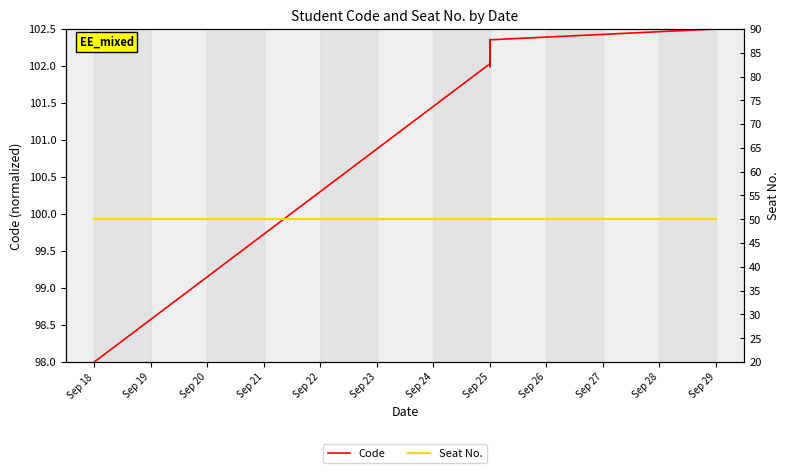

What is the value of the Code point at the 5th from the left?

102.0